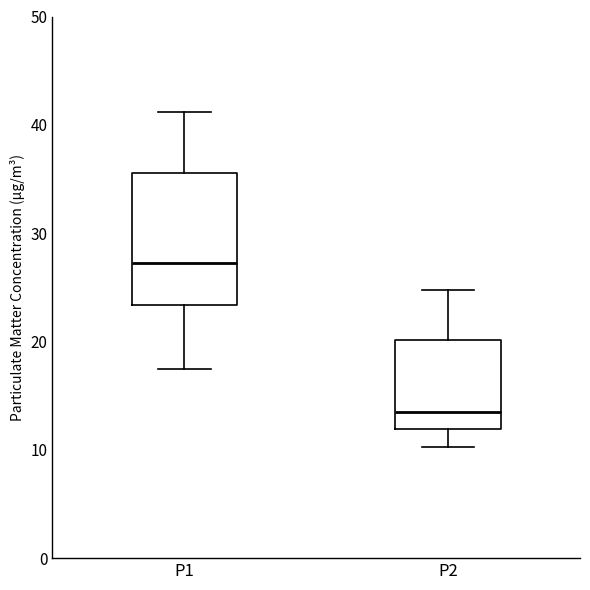

Reading left to right, transcribe this box plot: for each box, give where its median line is, the range the box spans, and where its two whiskers end, as read against the y-axis. The values are not printed on the chart, so give them approximately, as read against the axis.

P1: median 27, box 23 to 36, whiskers 17 to 41
P2: median 14, box 12 to 20, whiskers 10 to 25